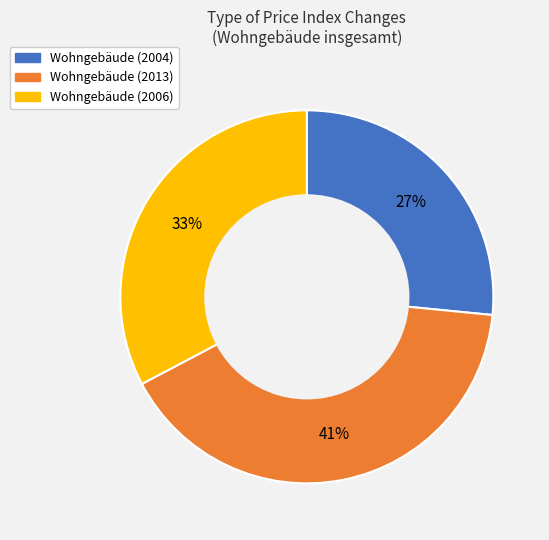

To the nearest percent, what is the average slice percentage?

33%